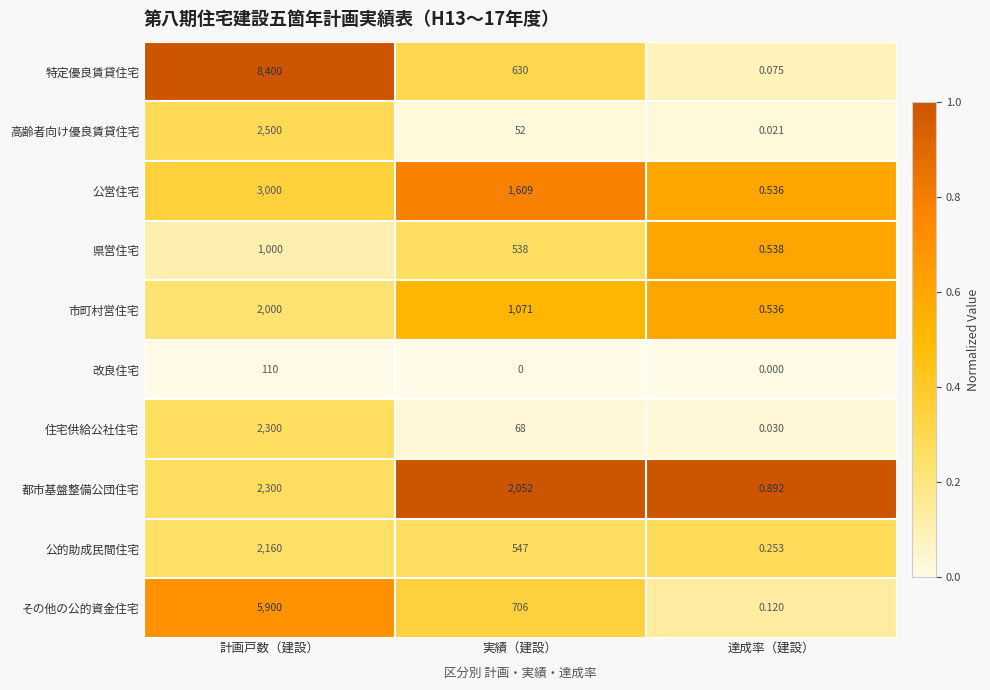

Which series changed the most between 実績（建設） and 達成率（建設）?

都市基盤整備公団住宅